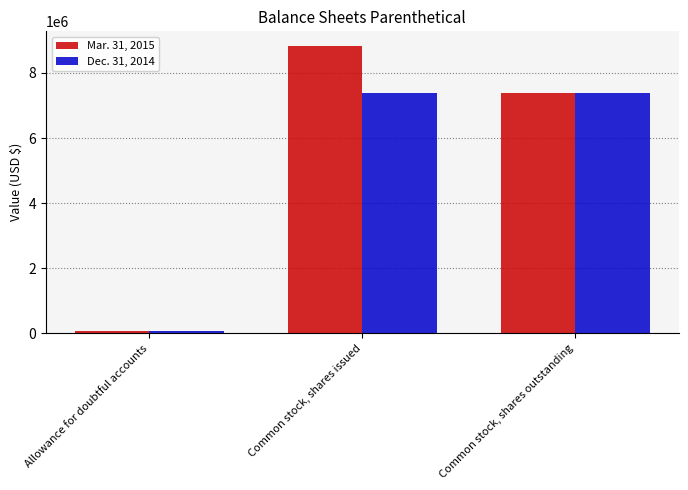

What is the difference between the maximum and minimum values in the Mar. 31, 2015 series?

8772354